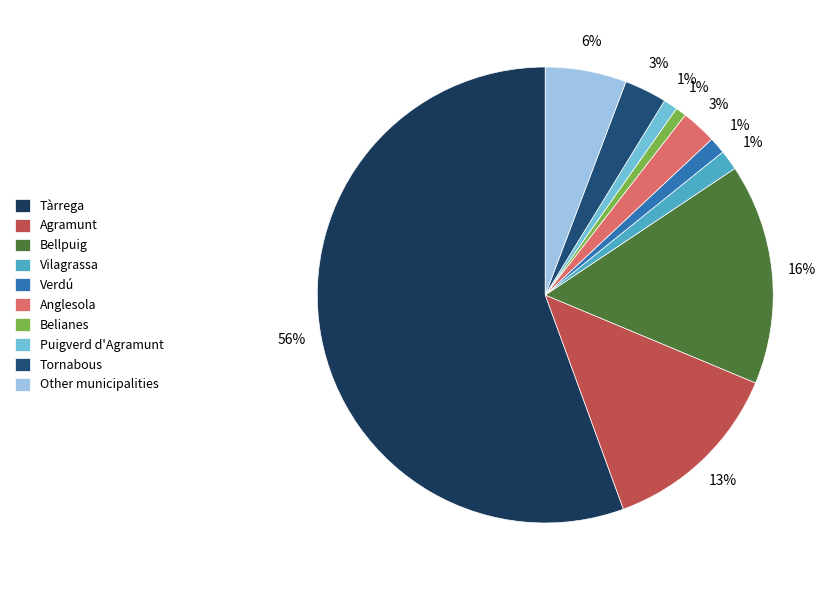

How much of the chart is everything except Other municipalities?

94.2%